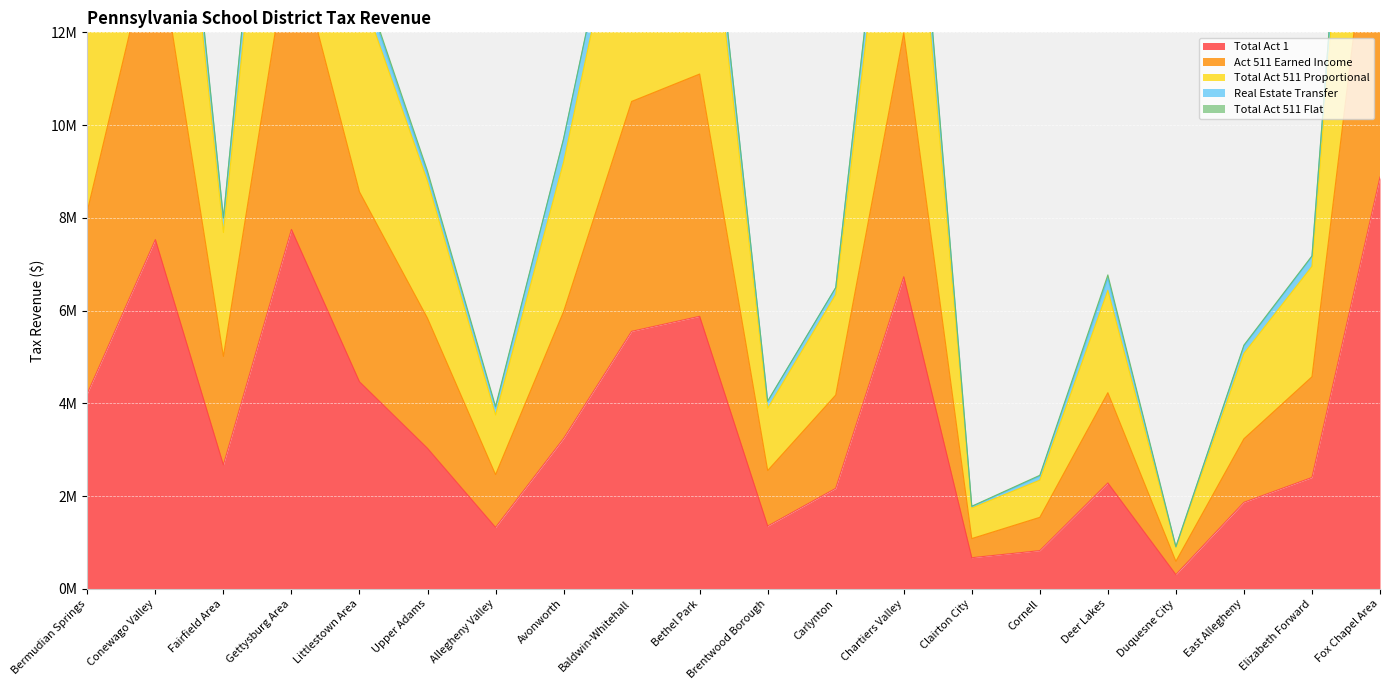

Which has a higher value, Clairton City or Avonworth?

Avonworth